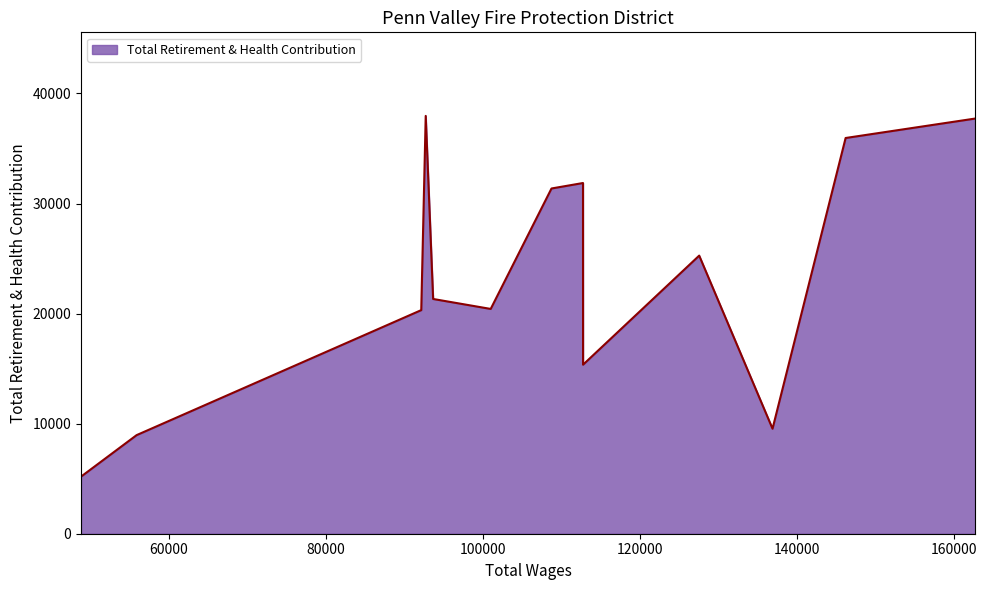

What is the minimum value shown in the chart?

5188